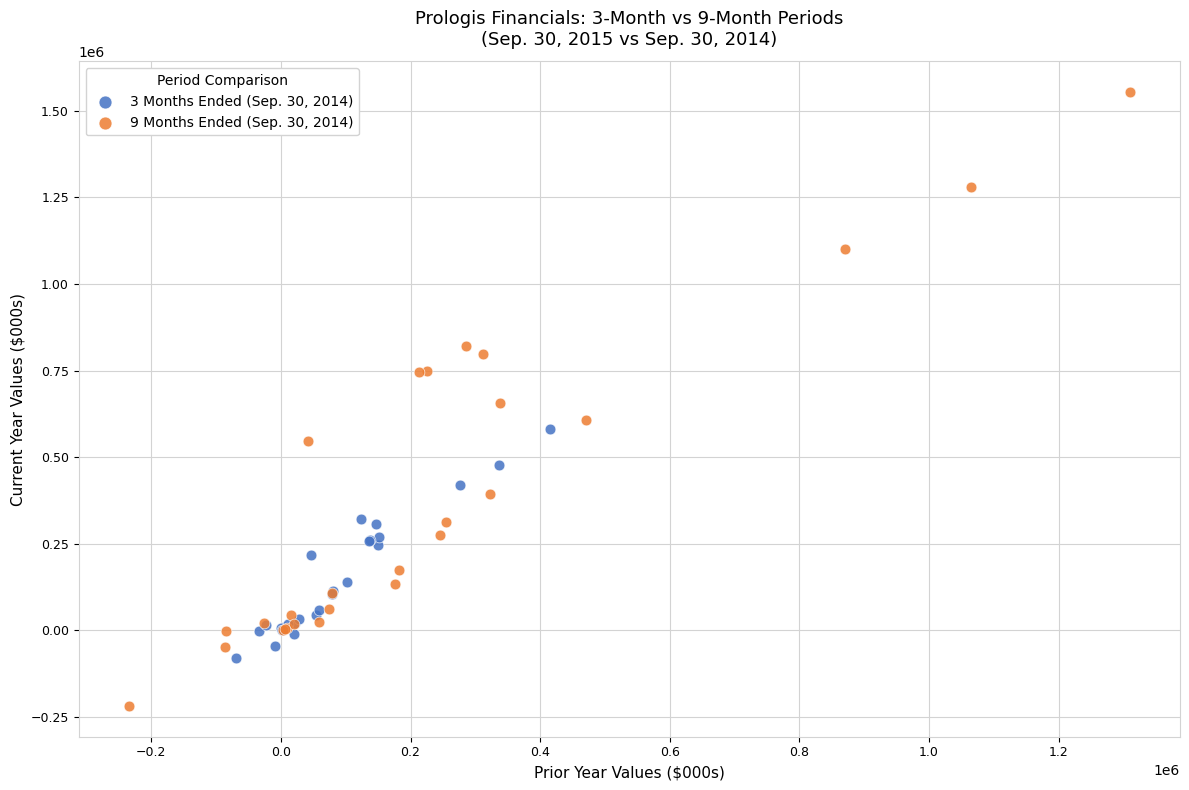

Which series contains the lowest Y value?

9 Months Ended (Sep. 30, 2014)